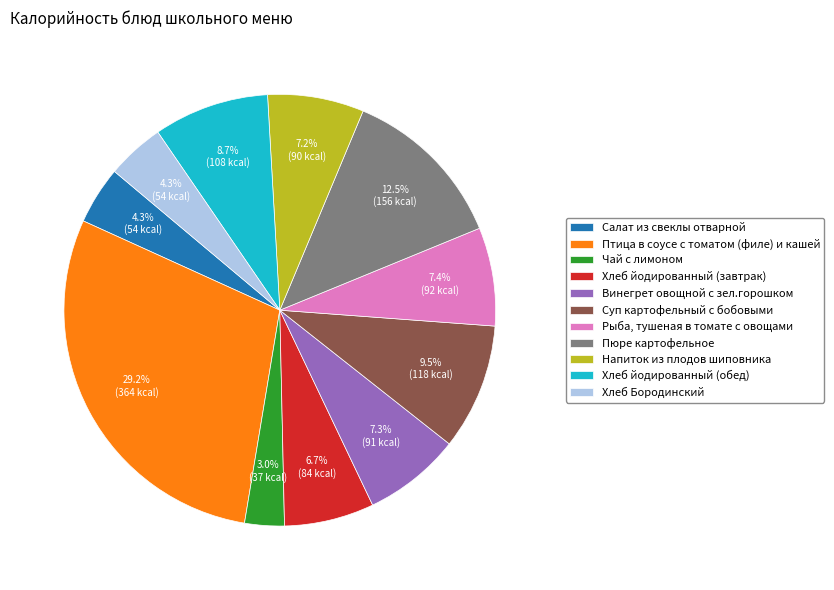

What percentage is NOT represented by Напиток из плодов шиповника?

92.8%